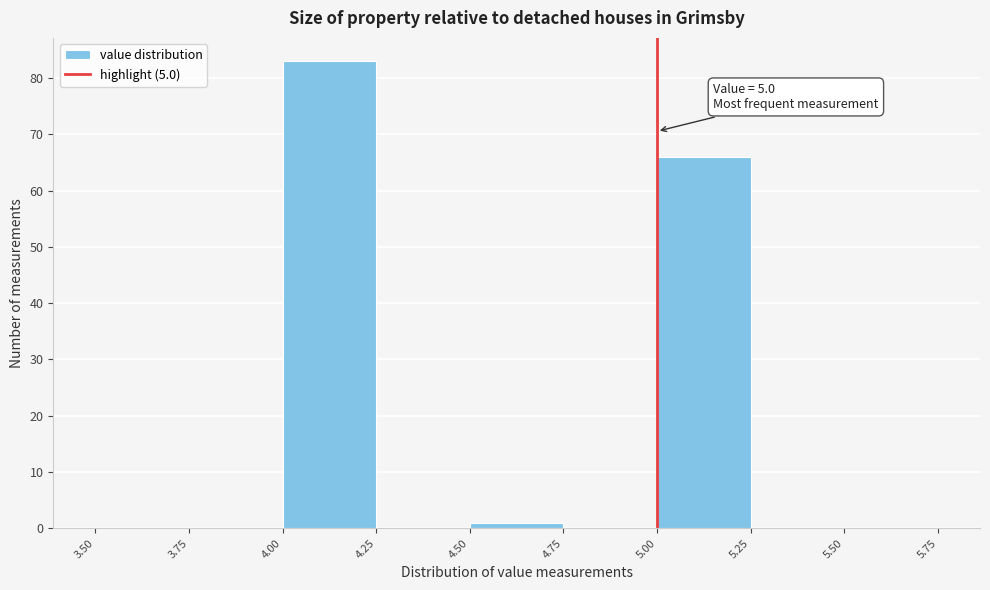

Over which range of the x-axis is the bar tallest?

4.00 to 4.25